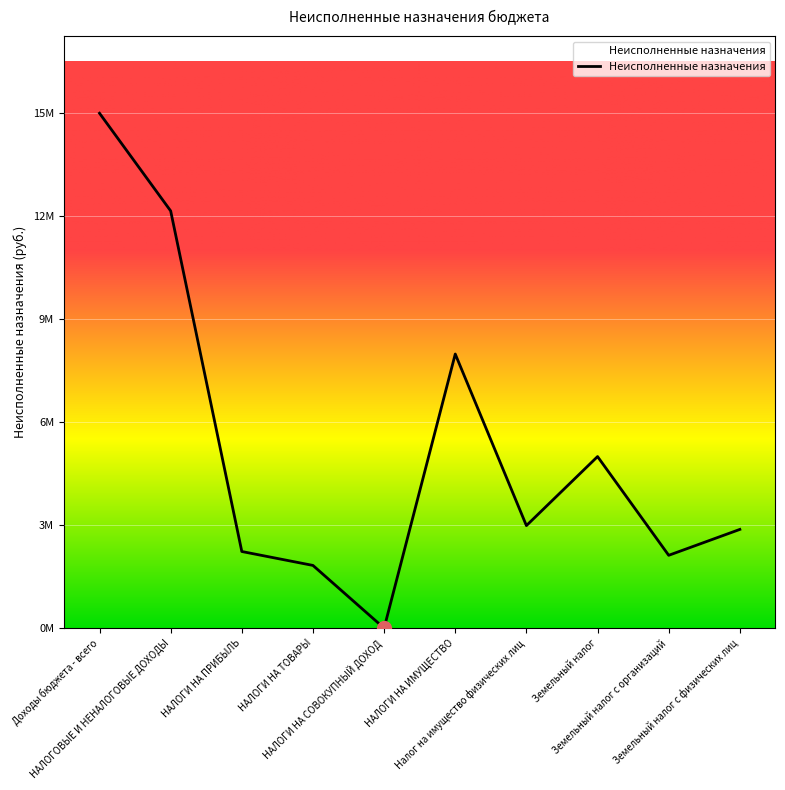

Does the chart have visible grid lines?

Yes